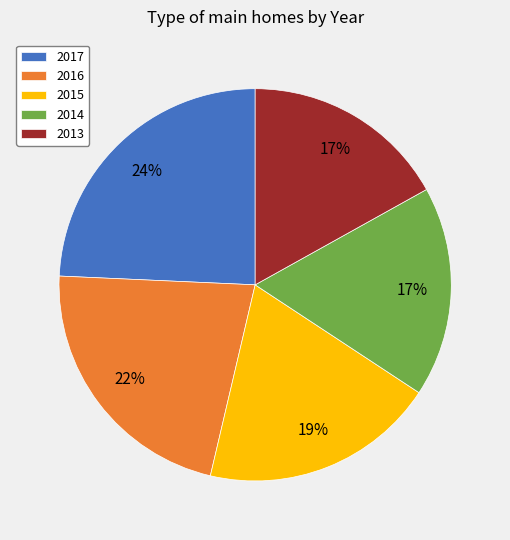

Approximately how many times larger is the value at 2017 compared to 2016?

1.1